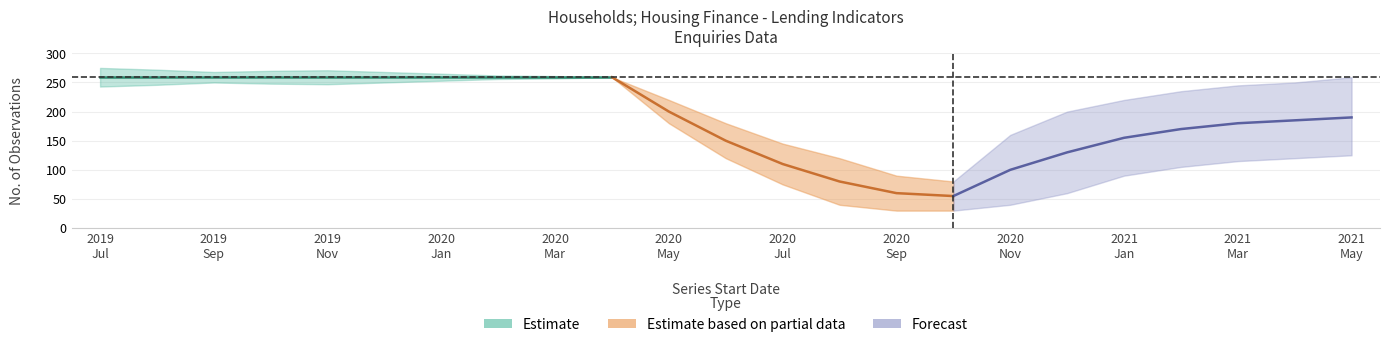

Is it true that $ Millions (value) equals 83 at 2002-07?

False